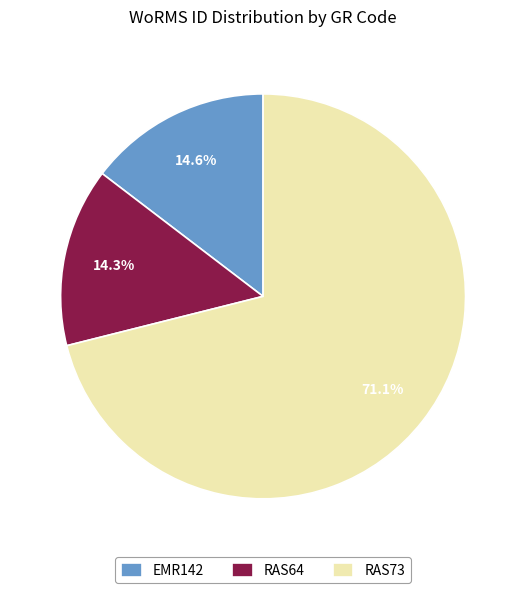

Is the sum of EMR142 and RAS73 greater than half?

Yes